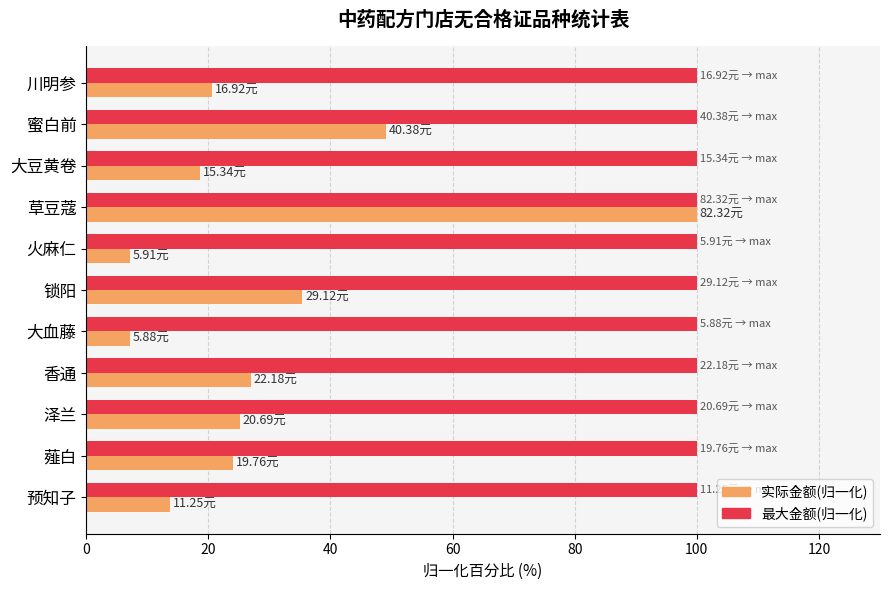

Rank the series at 川明参 from lowest to highest value.

实际金额(归一化), 最大金额(归一化)